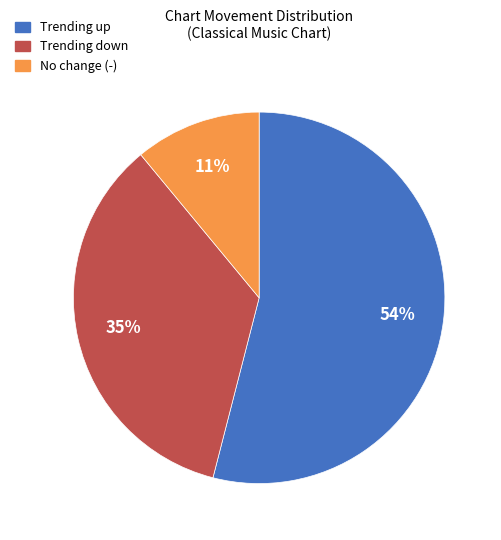

How many slices are in this pie chart?

3